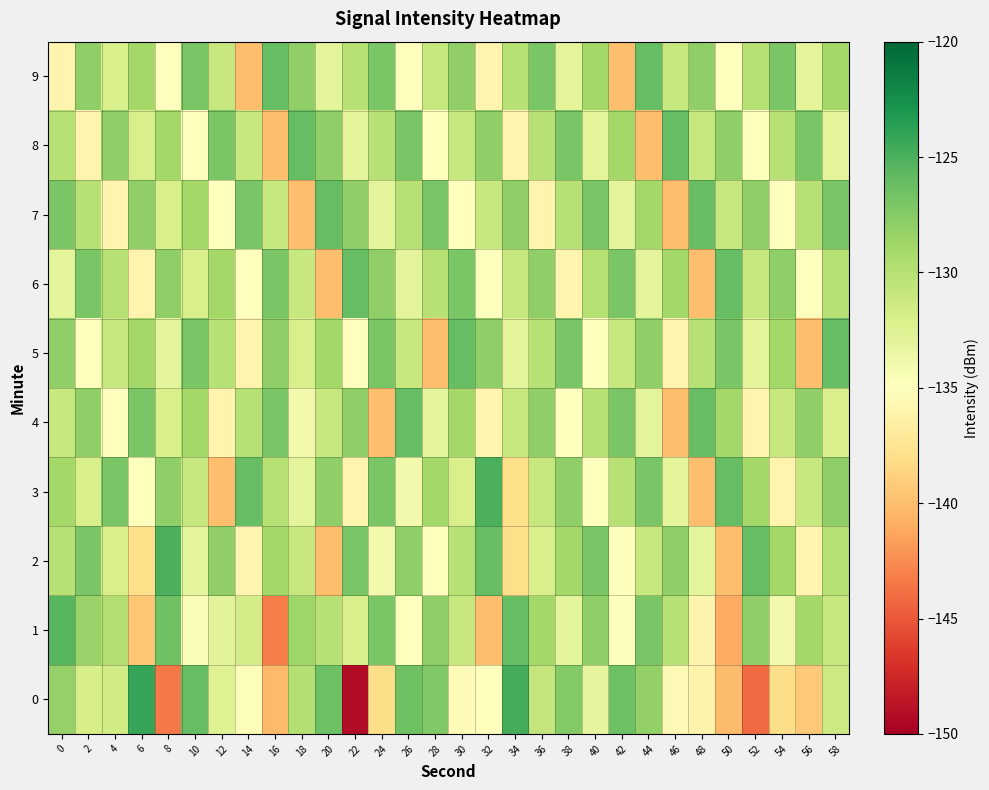

What is the spread (max minus min) of values at 58?

7.0